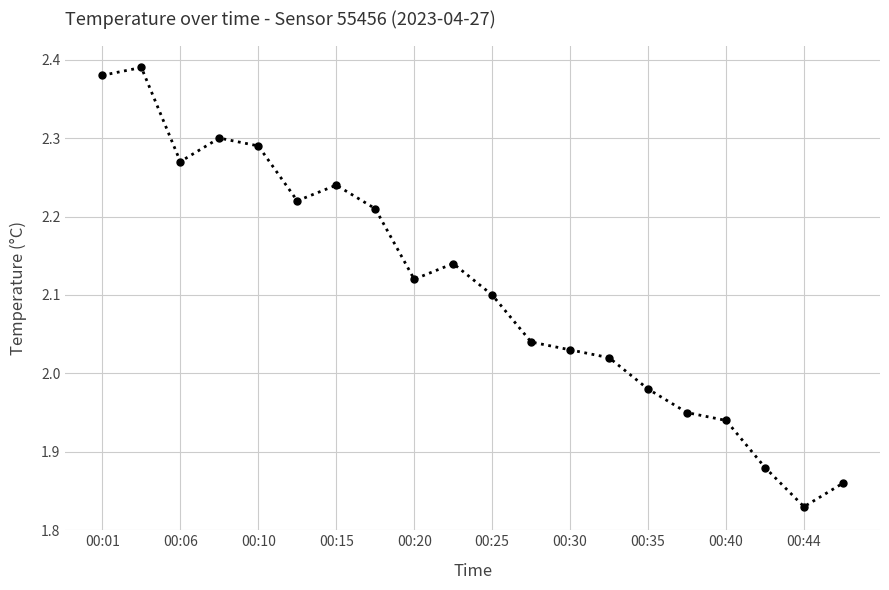

True or false: there are more than 1 points higher than both neighbors.

True